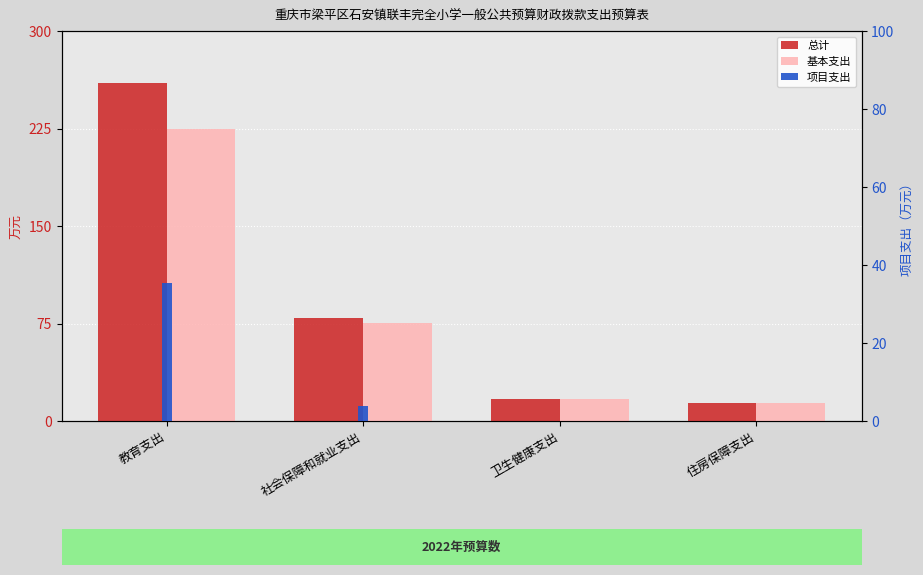

Is it true that 项目支出 equals 5.2 at 社会保障和就业支出?

False